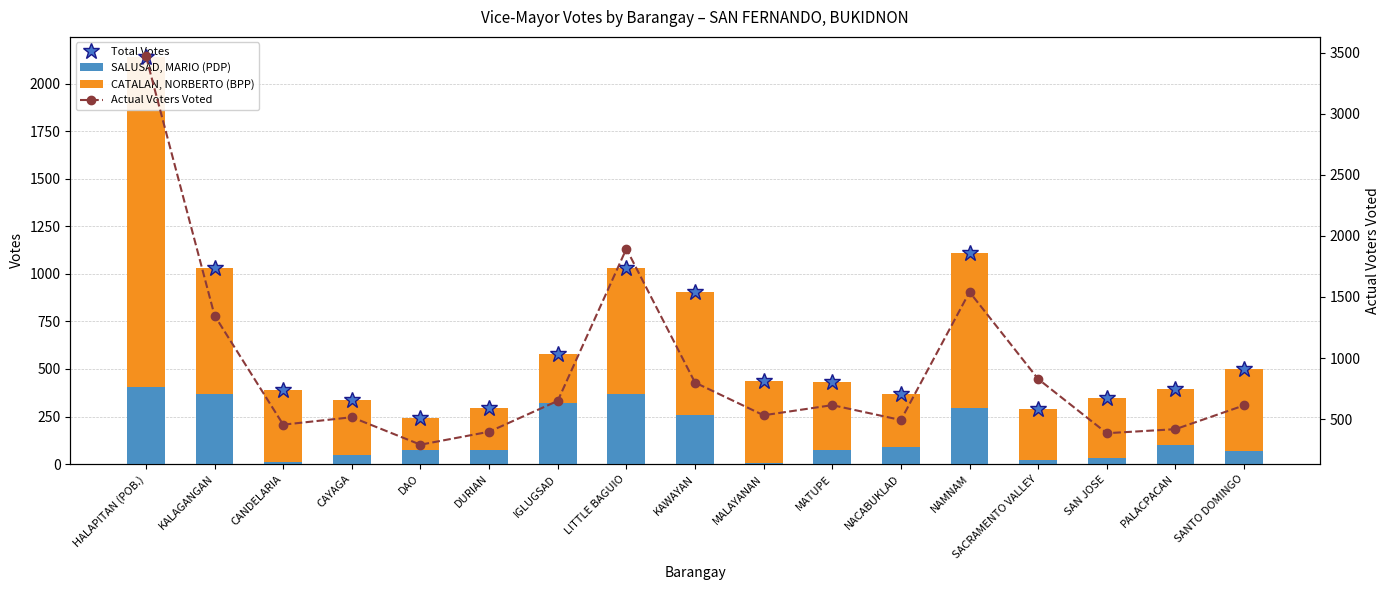

What position from the left is HALAPITAN (POB.)?

1